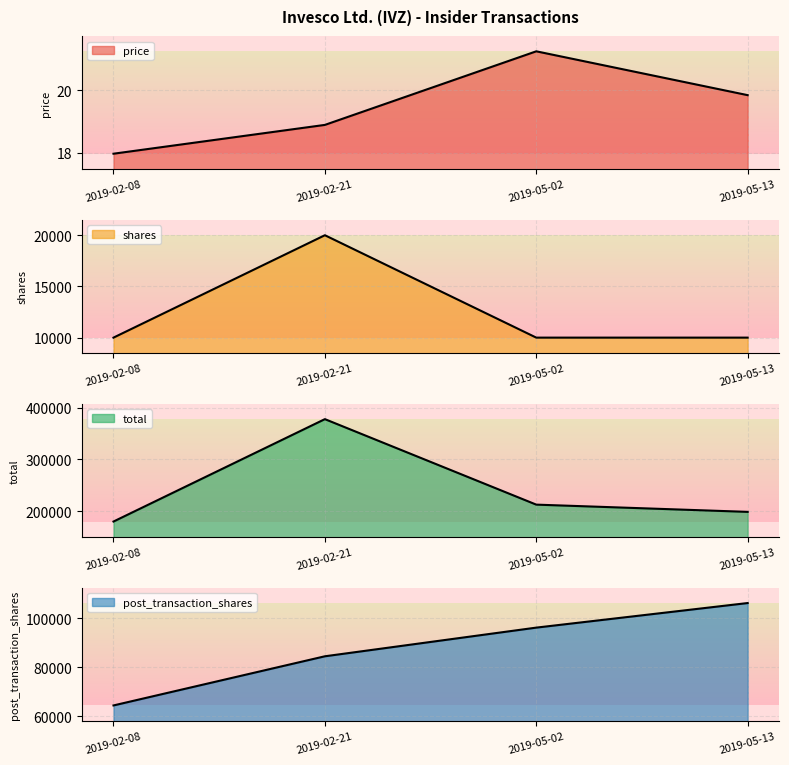

True or false: shares has more than 2 points higher than both neighbors.

False